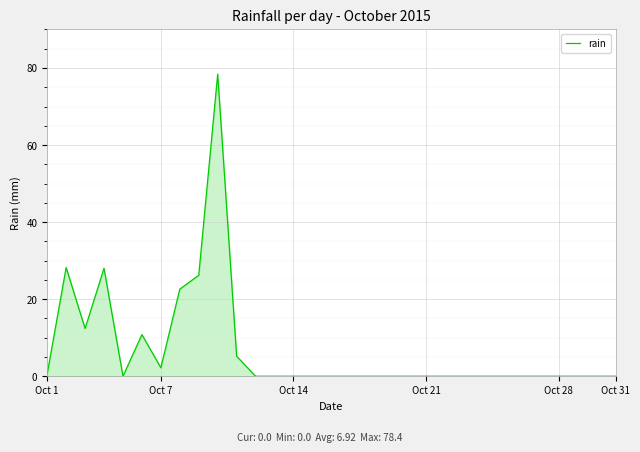

What is the maximum value shown in the chart?

78.4